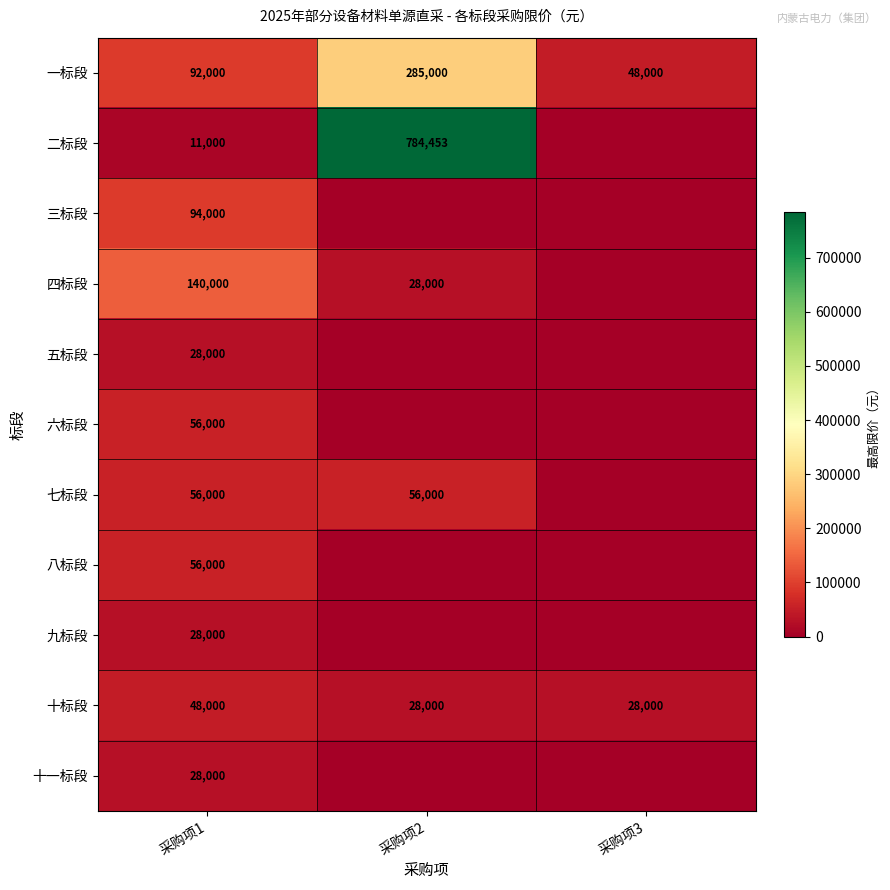

Is it true that 七标段 equals 16169 at 采购项1?

False